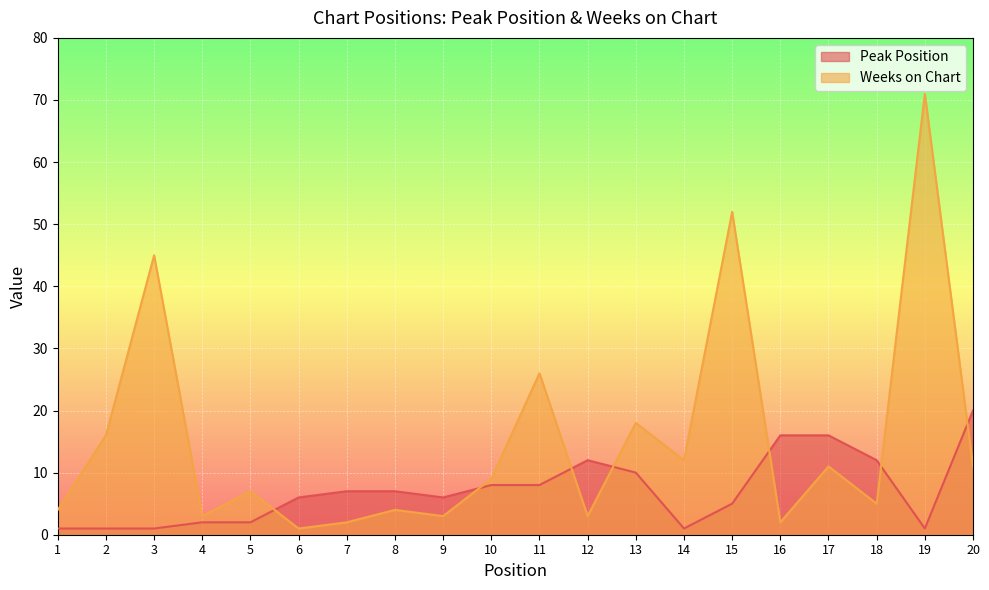

What is the difference between the highest and lowest values at 1?

3